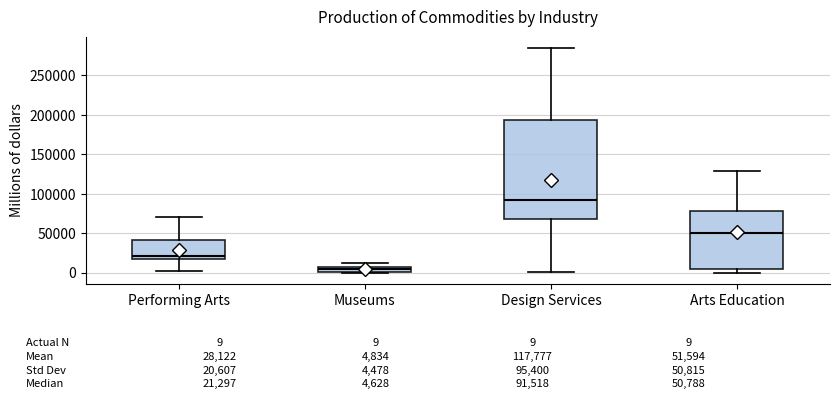

Comparing the boxes themselves (not the whiskers), which one is the tallest?

Design Services